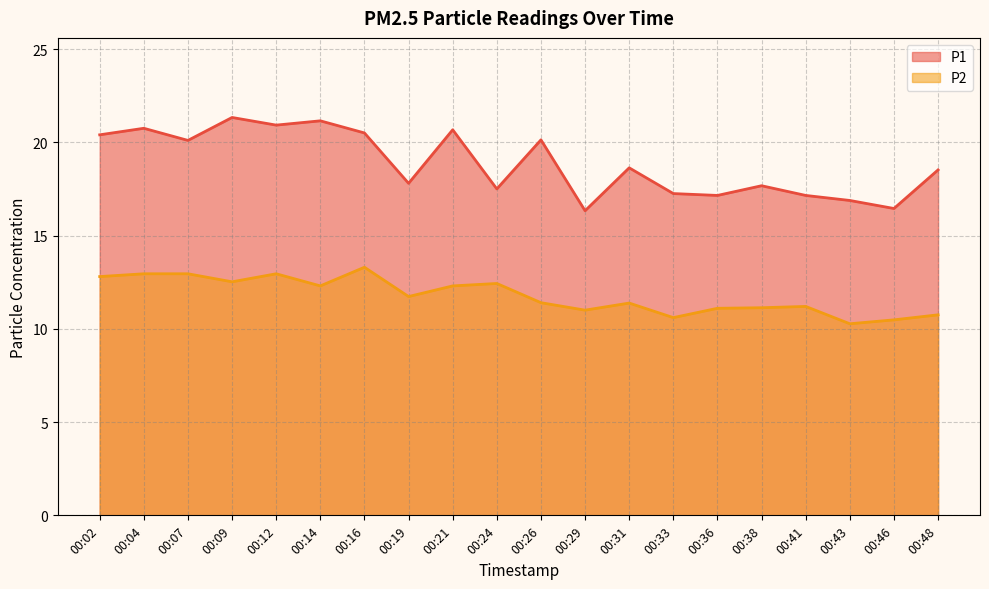

What is the difference between the P1 values at 00:19 and 00:09?

3.5